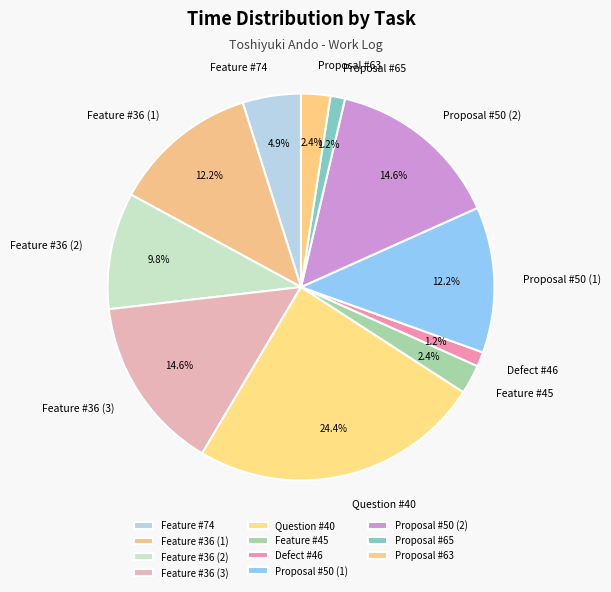

What percentage is NOT represented by Question #40?

75.6%